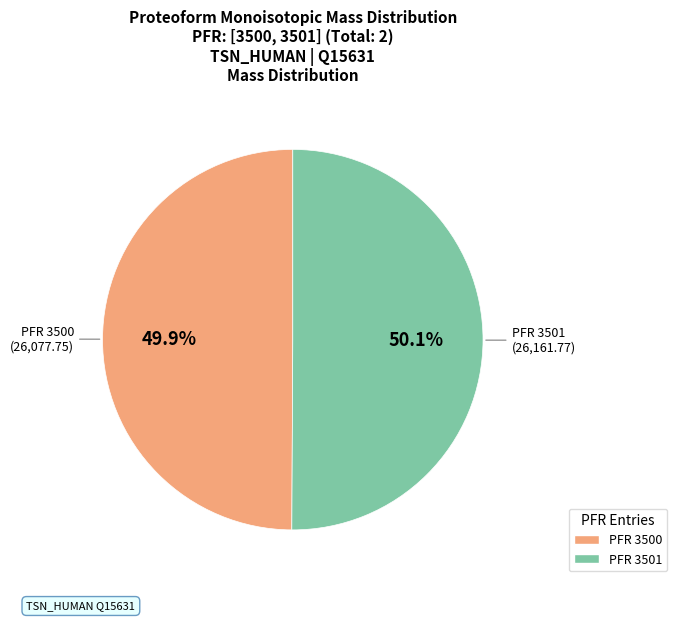

Is there a majority slice in this chart?

Yes